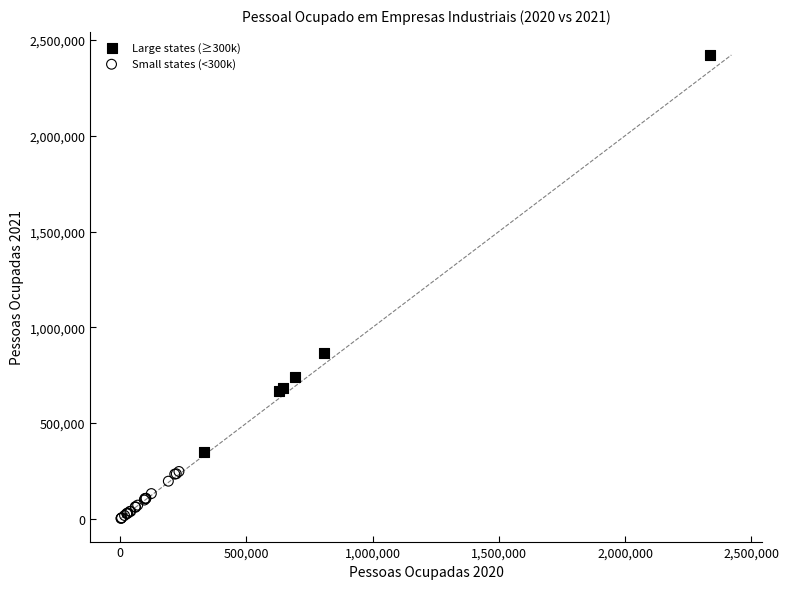

Which series contains the highest Y value?

Large states (≥300k)